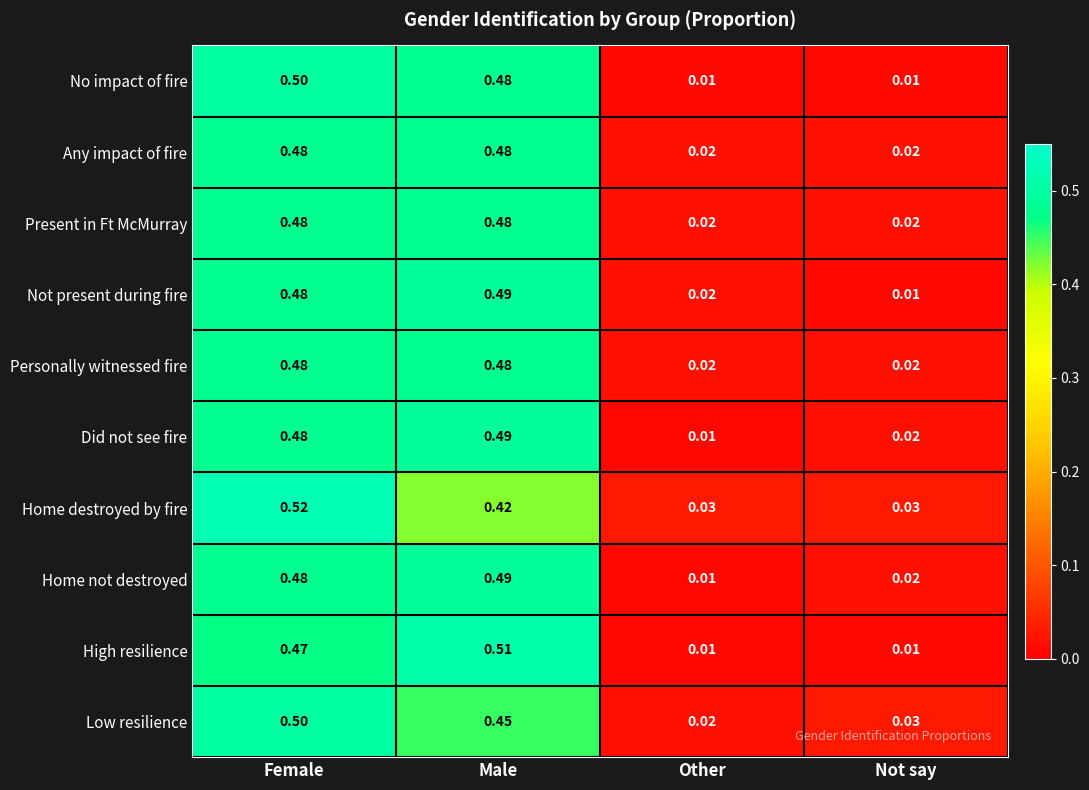

Which series has the largest range (max minus min)?

High resilience